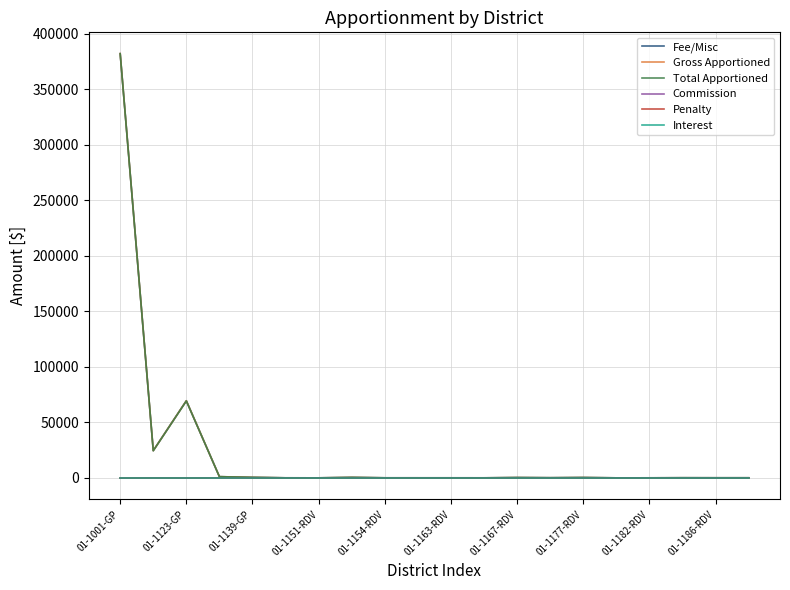

Which series has the largest total across all categories?

Fee/Misc